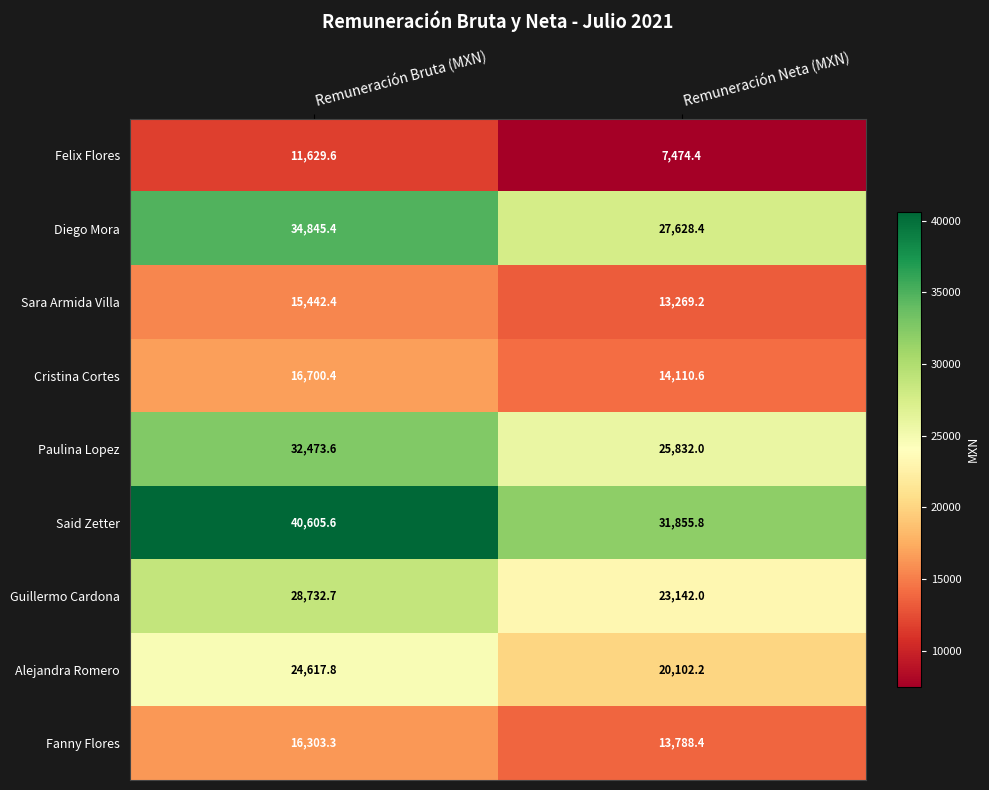

List the series in order of their peak value, highest first.

Said Zetter, Diego Mora, Paulina Lopez, Guillermo Cardona, Alejandra Romero, Cristina Cortes, Fanny Flores, Sara Armida Villa, Felix Flores